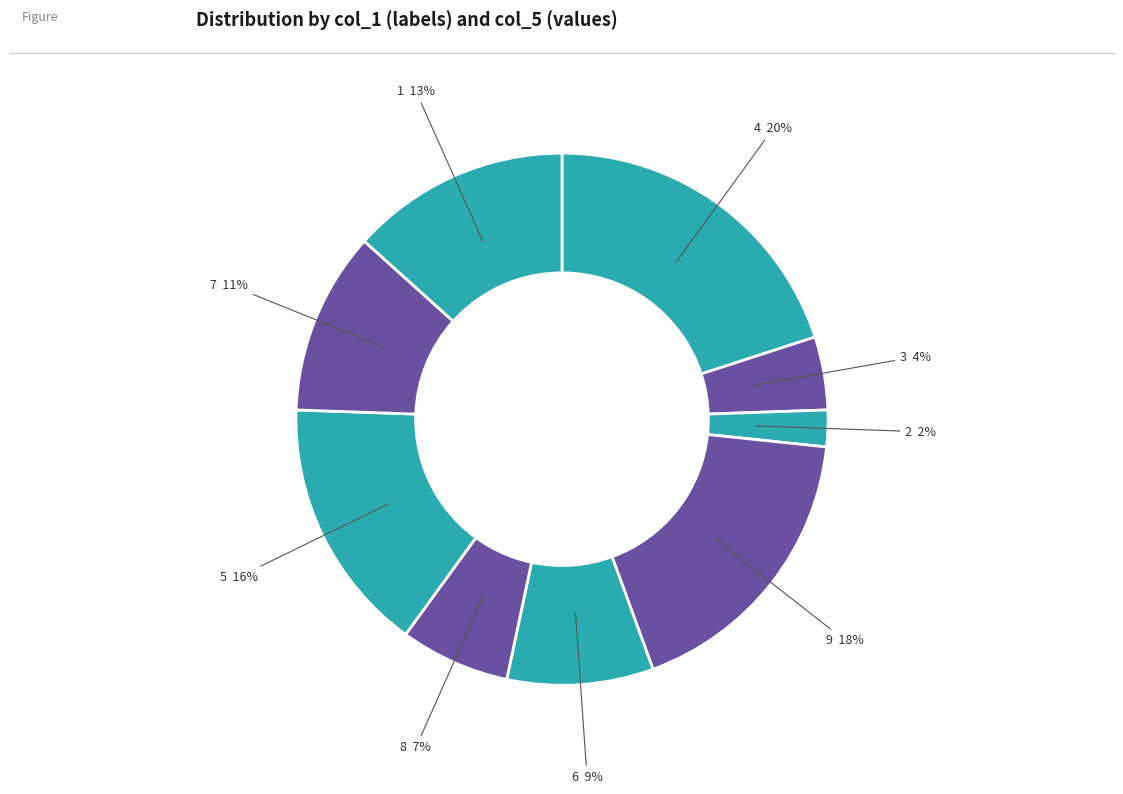

Is 7 the majority of the pie?

No